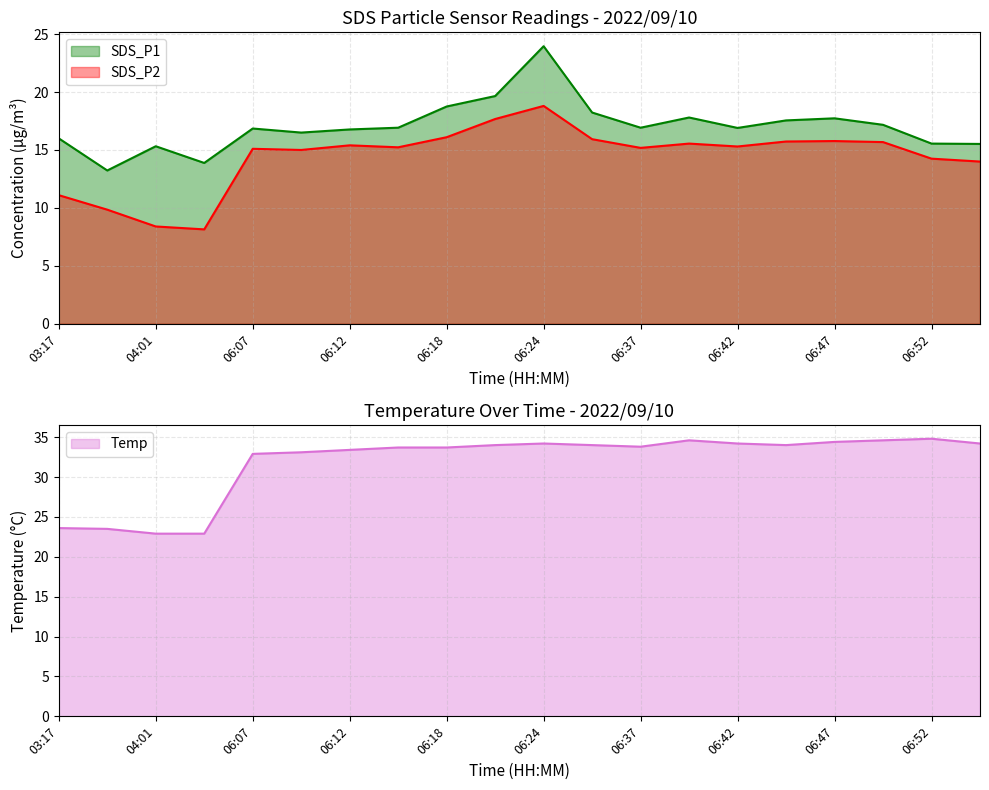

Is it true that SDS_P2 equals 8.4 at 04:01?

True